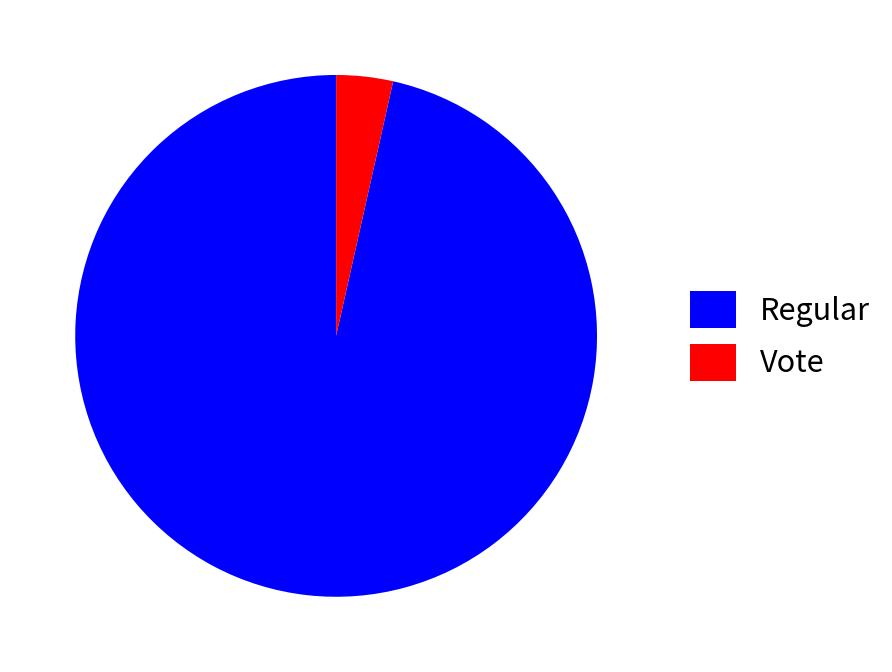

Between Regular and Vote, which is larger?

Regular